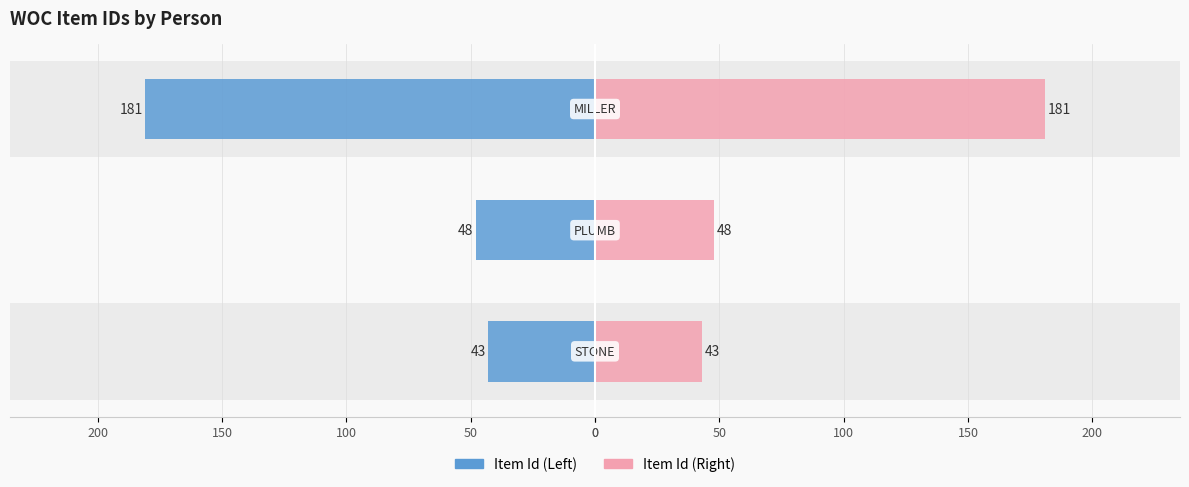

Is the value of Item Id (Right) at 50 greater than the value of Item Id (Left) at 0?

Yes